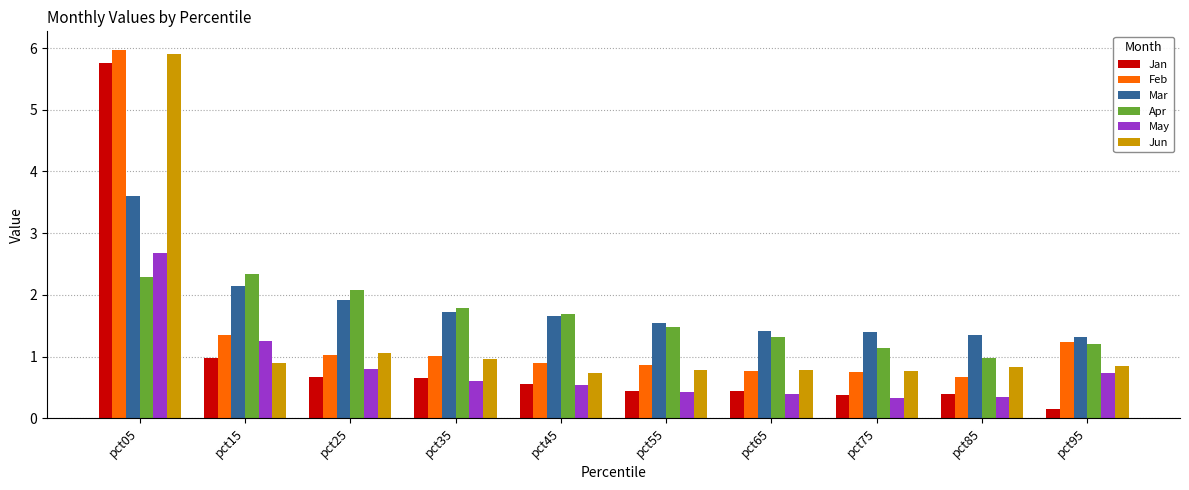

Which series has the largest total across all categories?

Mar